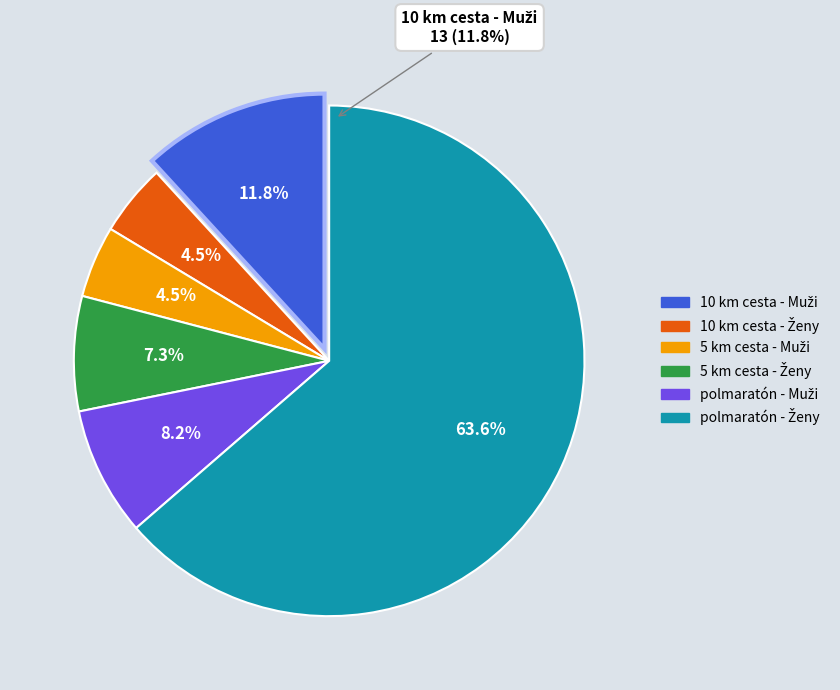

Does any single category account for the majority?

Yes